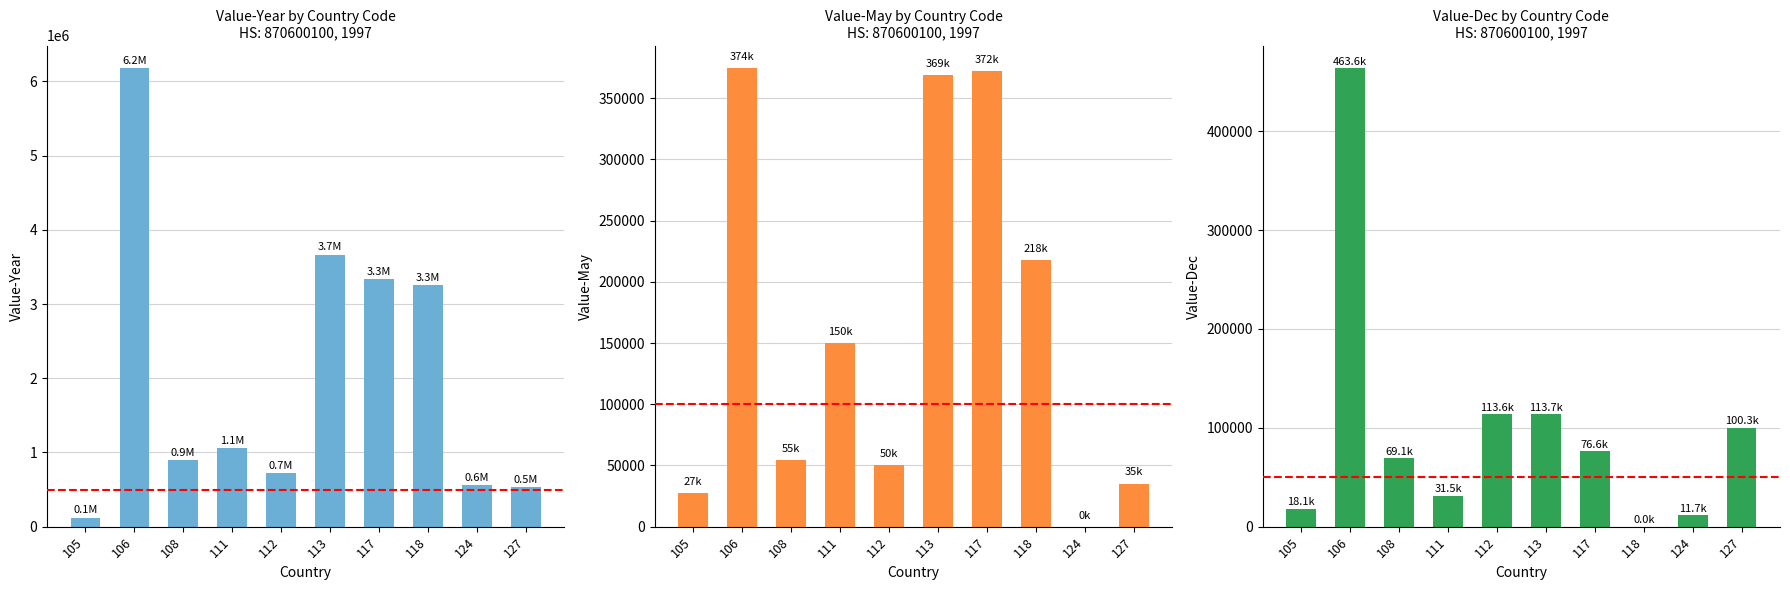

Rank the categories by Value-Dec value from highest to lowest.

106, 113, 112, 127, 117, 108, 111, 105, 124, 118